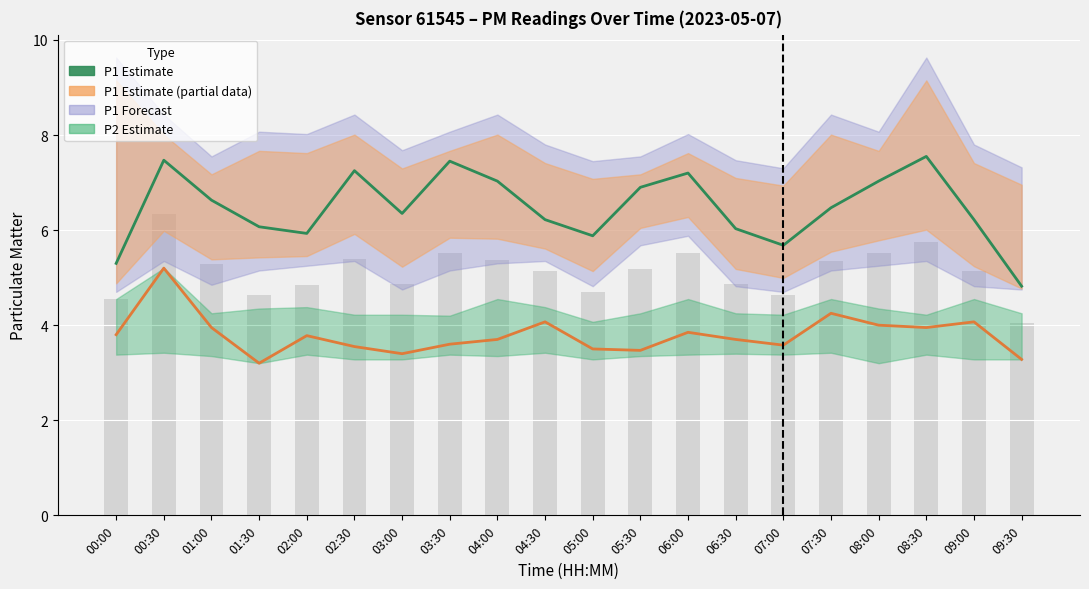

At which label is P2 (PM2.5) closest to 4?

08:00